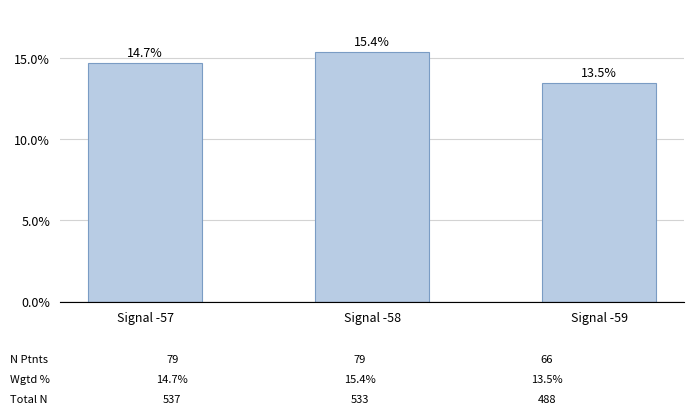

What is the sum of all values?

43.6